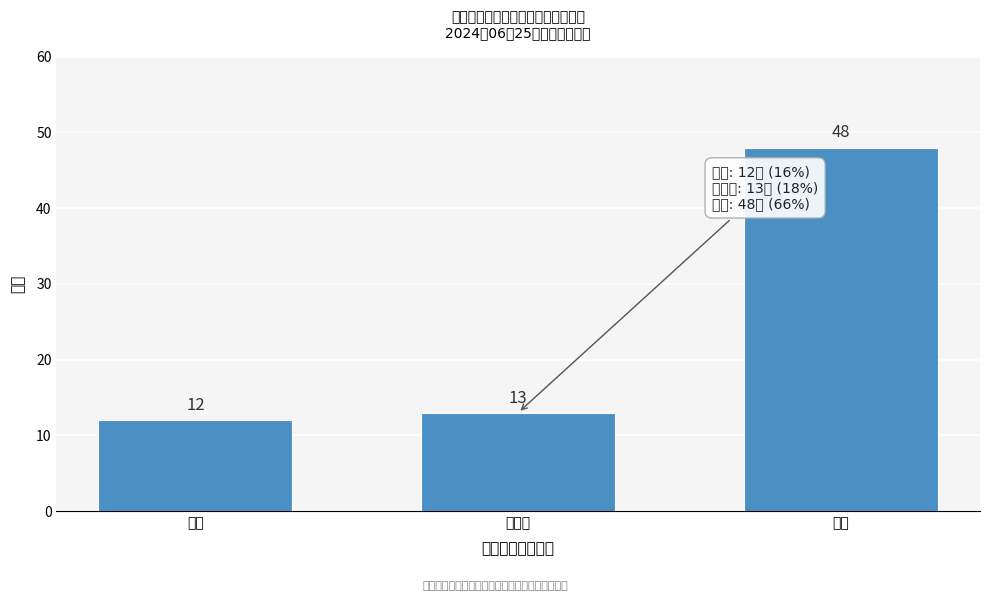

Reading left to right, list all the values displayed in this chart.

12	13	48